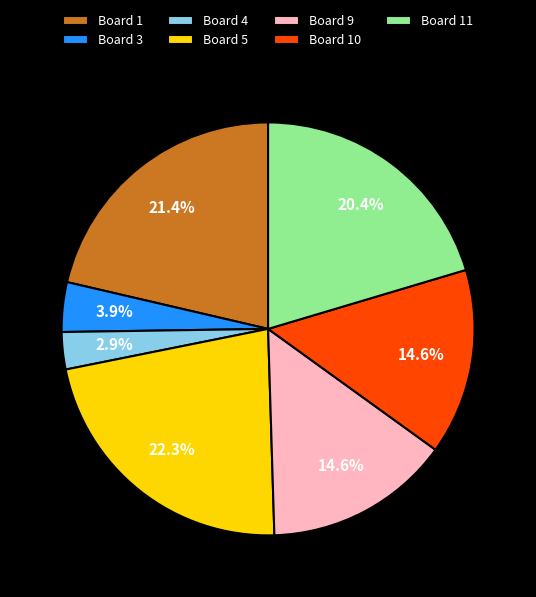

Approximately how many times larger is the value at Board 9 compared to Board 4?

5.0